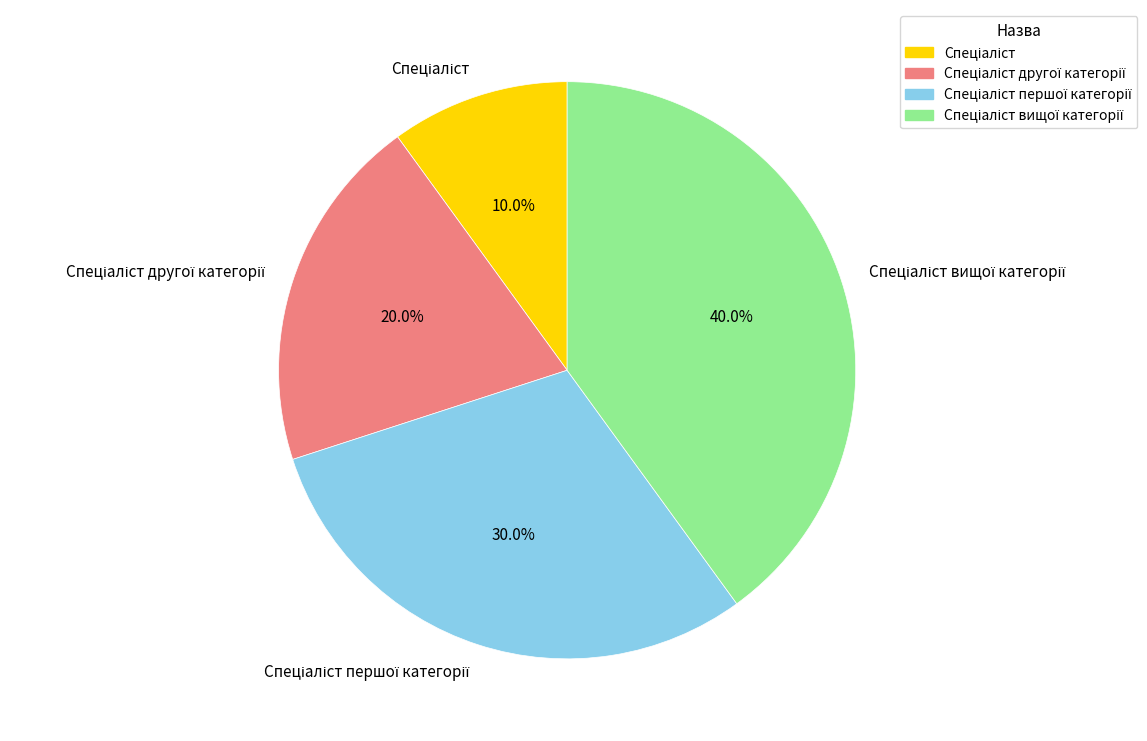

Is there any slice that represents more than half of the pie?

No